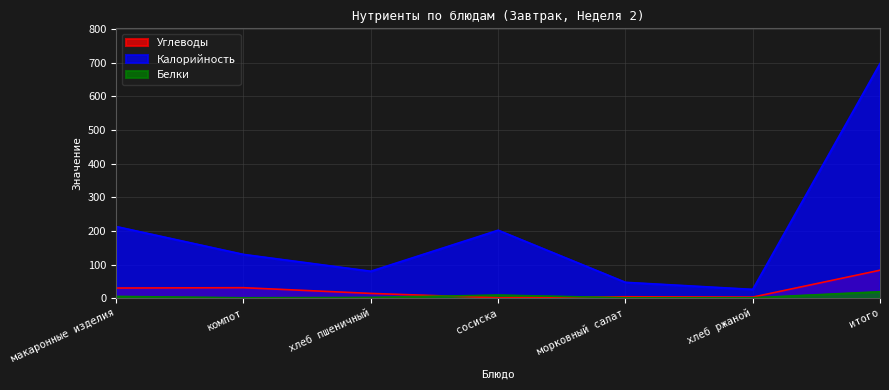

Where is the first local maximum for Белки?

сосиска